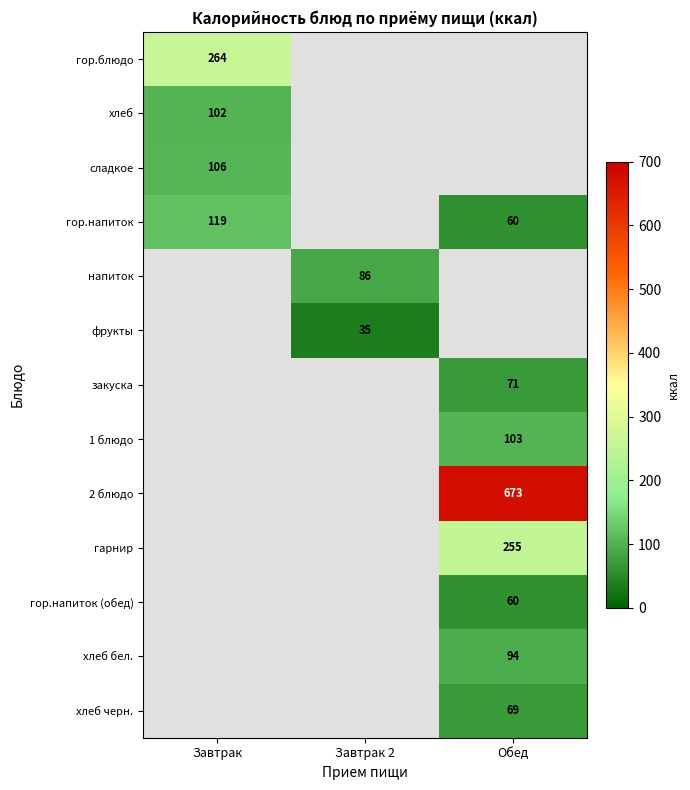

Is the value of хлеб бел. at Обед greater than the value of сладкое at Завтрак?

No